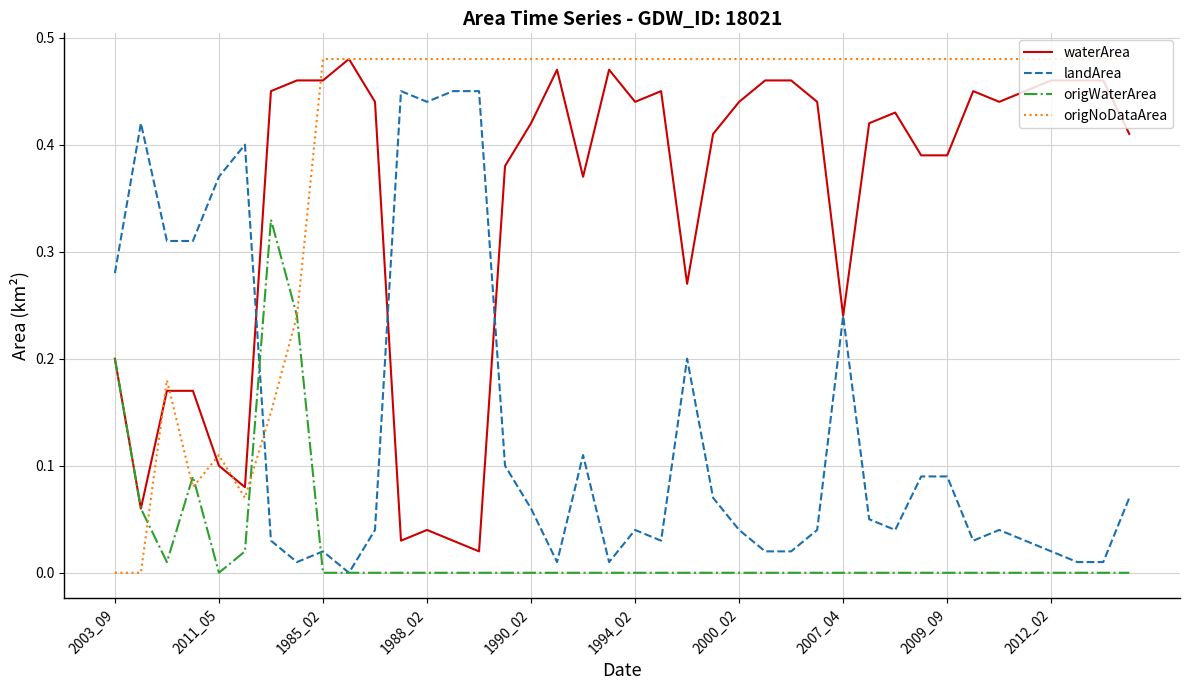

Which series has the largest total across all categories?

origNoDataArea